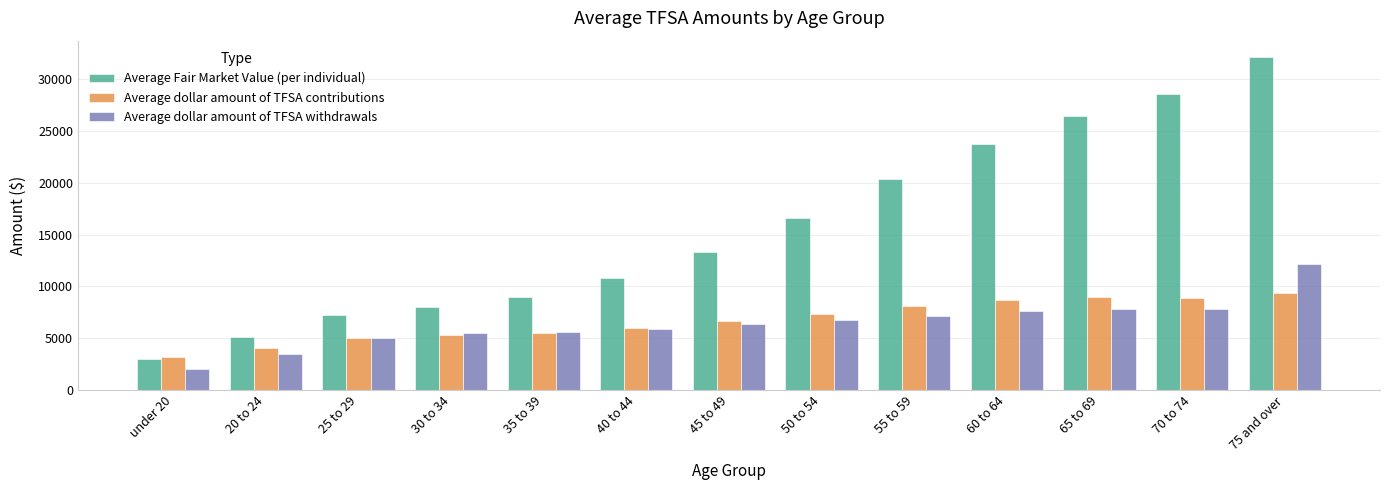

What is the highest value of the Average dollar amount of TFSA withdrawals series?

12177.4